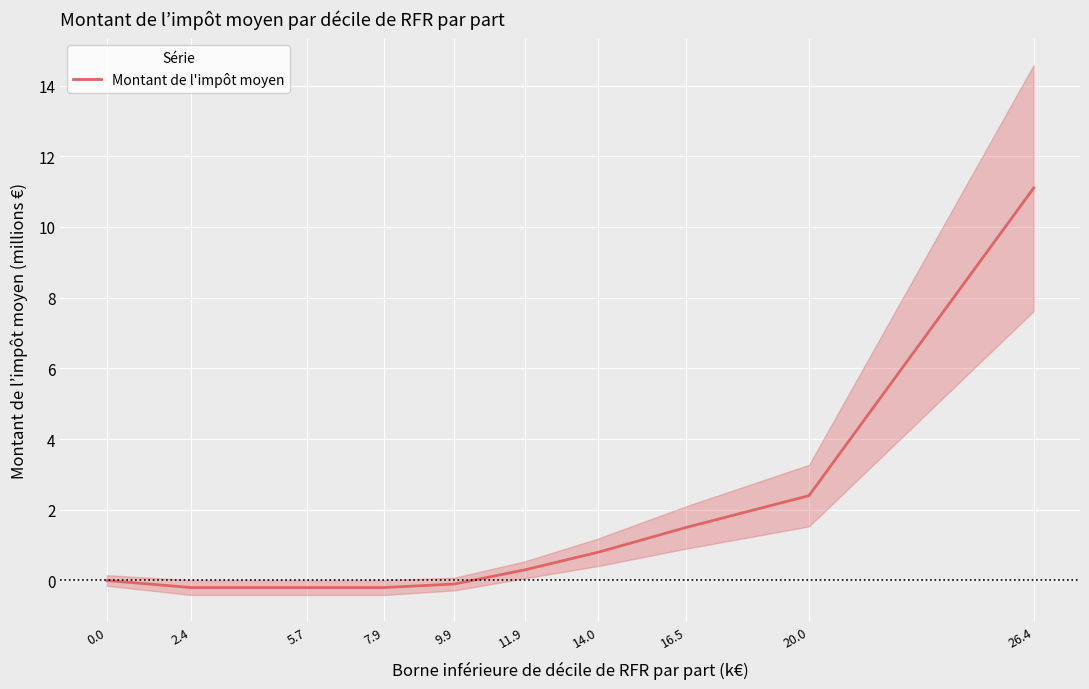

Which category has the lowest value across all series?

2.4